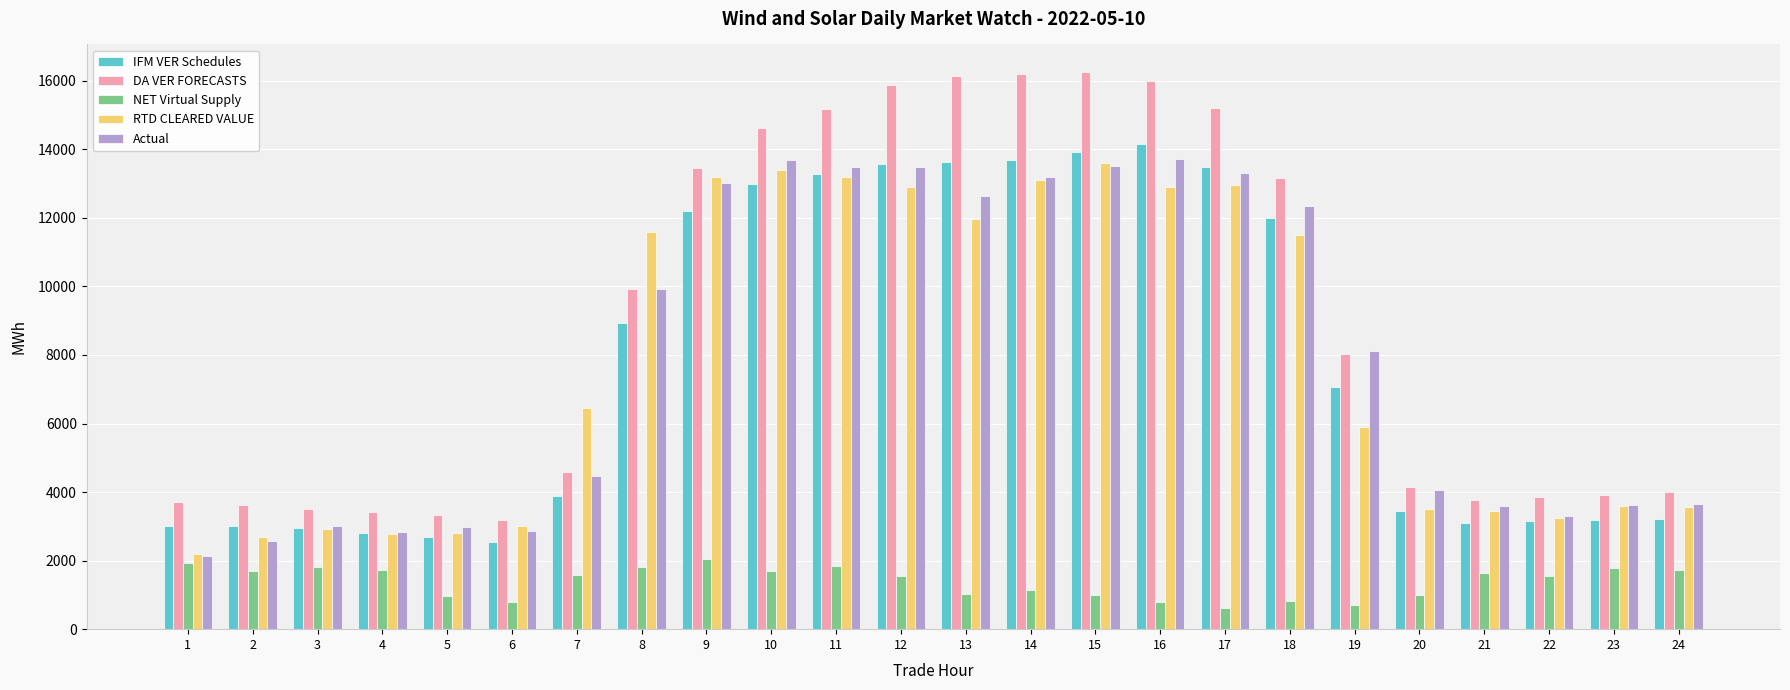

What is the sum of the IFM VER Schedules values at 4 and 11?

16081.7